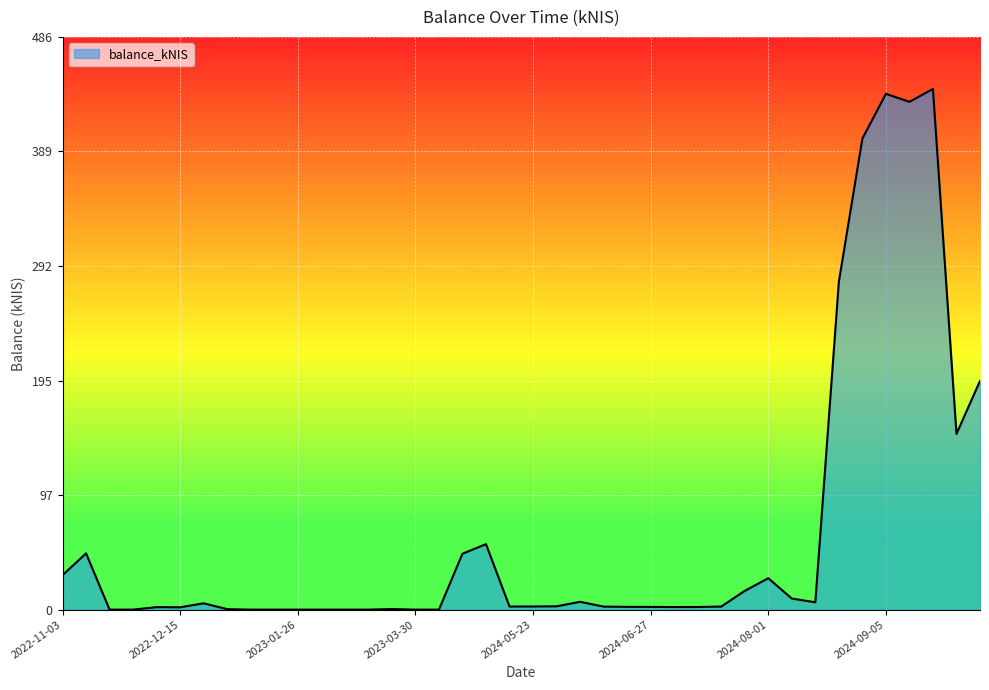

What is the difference between the maximum and minimum values?

442.1